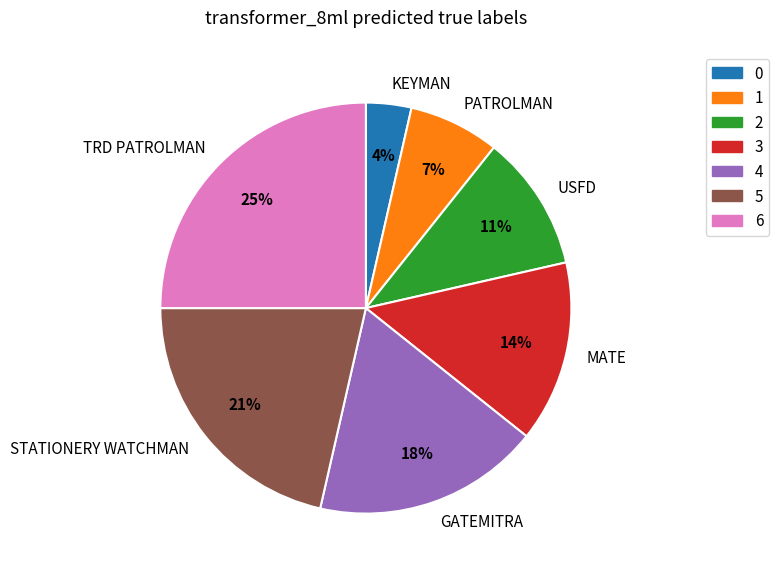

What is the largest slice in the pie chart?

TRD PATROLMAN